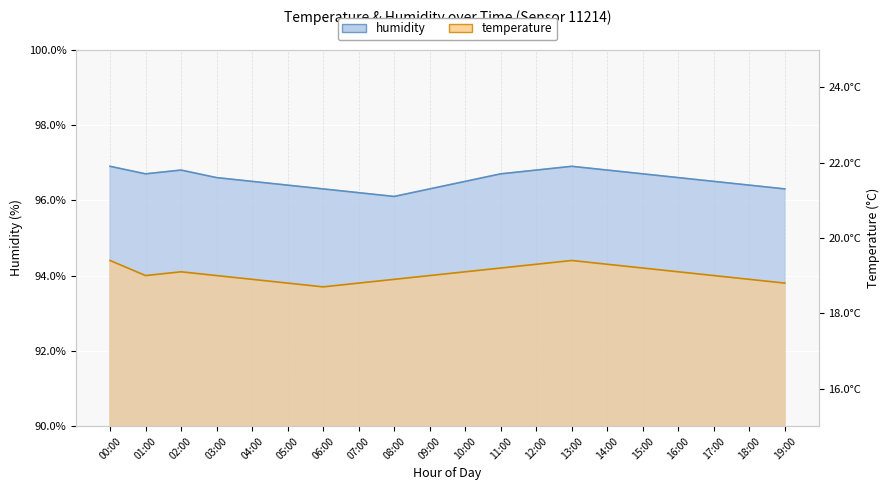

What is the sum of all temperature values?

380.9